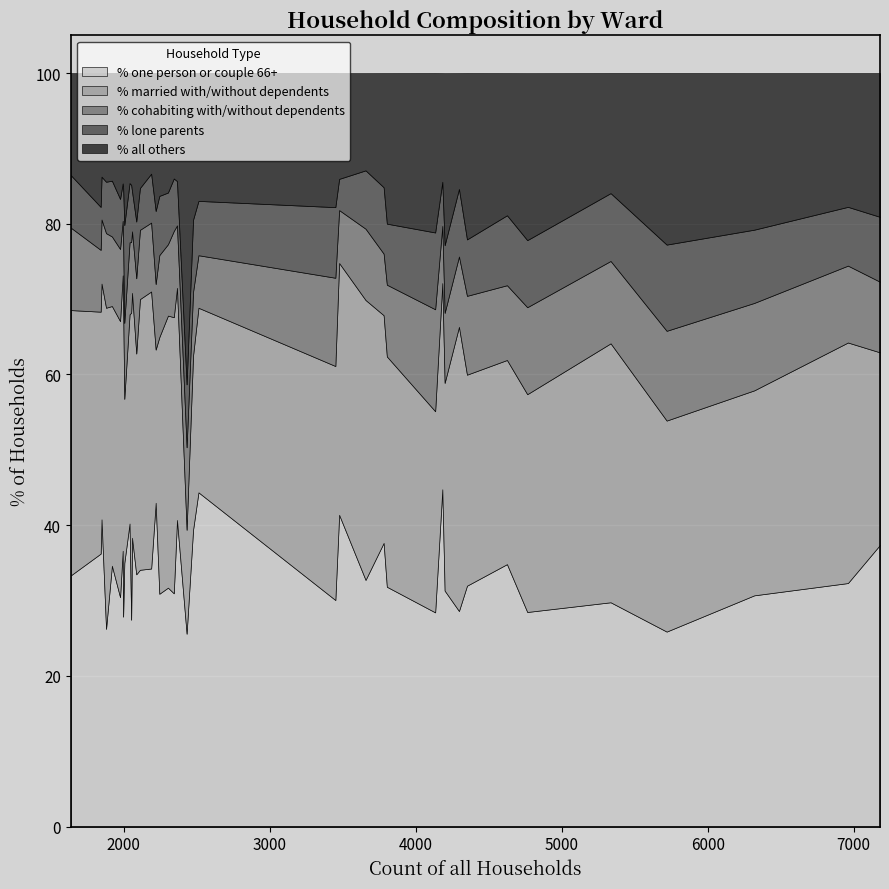

Between Sturminster Newton Ward and Rodwell and Wyke Ward, which is larger?

Sturminster Newton Ward